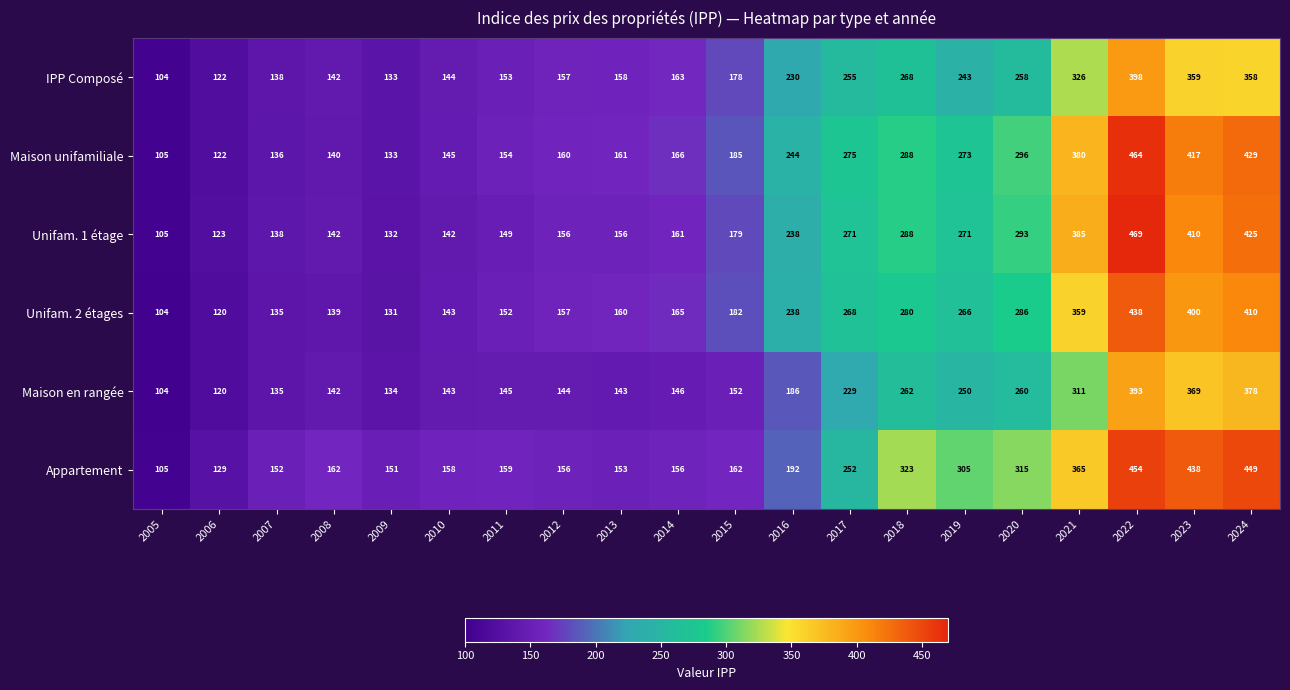

What is the maximum value shown in the chart?

469